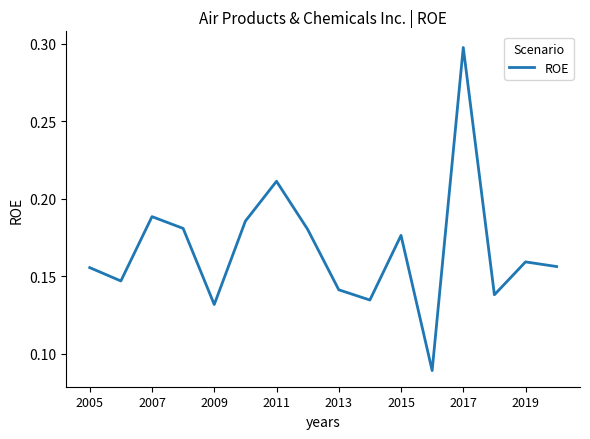

What is the value of the 13th point from the left?

0.3